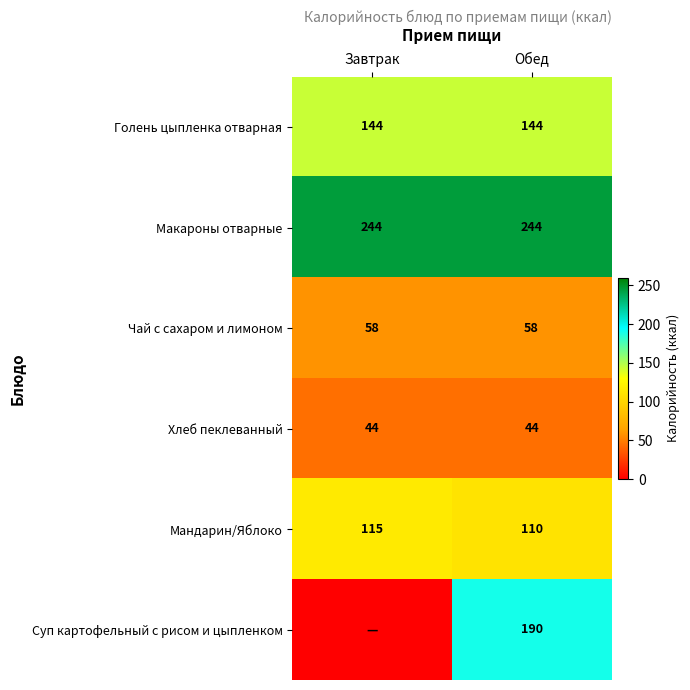

How many series are shown in this chart?

6